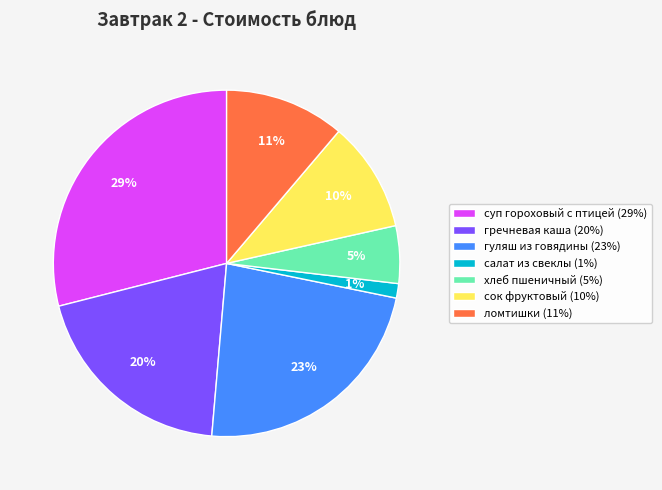

To the nearest percent, what is the difference between the largest and smallest slice percentages?

28%